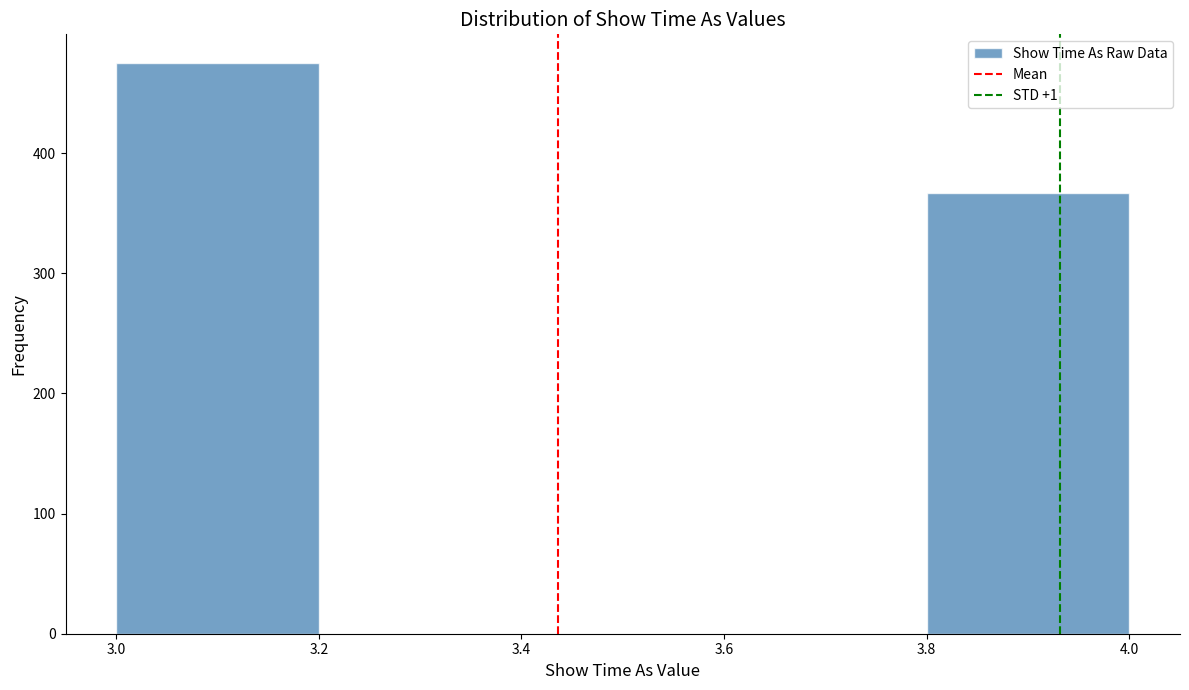

Reading left to right, list every bar in this chart as the range it spans on the x-axis followed by its height. The values are not printed on the chart, so give them approximately, as read against the axis.

3.0 to 3.2: 480
3.2 to 3.4: 0
3.4 to 3.6: 0
3.6 to 3.8: 0
3.8 to 4.0: 370